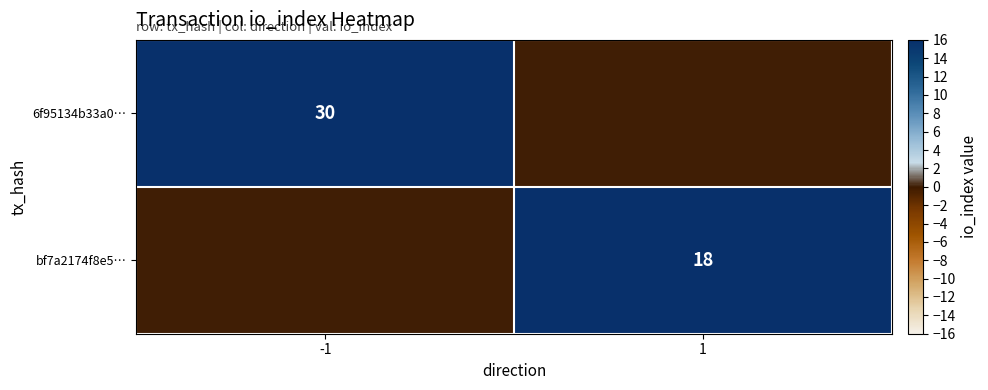

The value of bf7a2174f8e5… at 1 is 6. True or false?

False